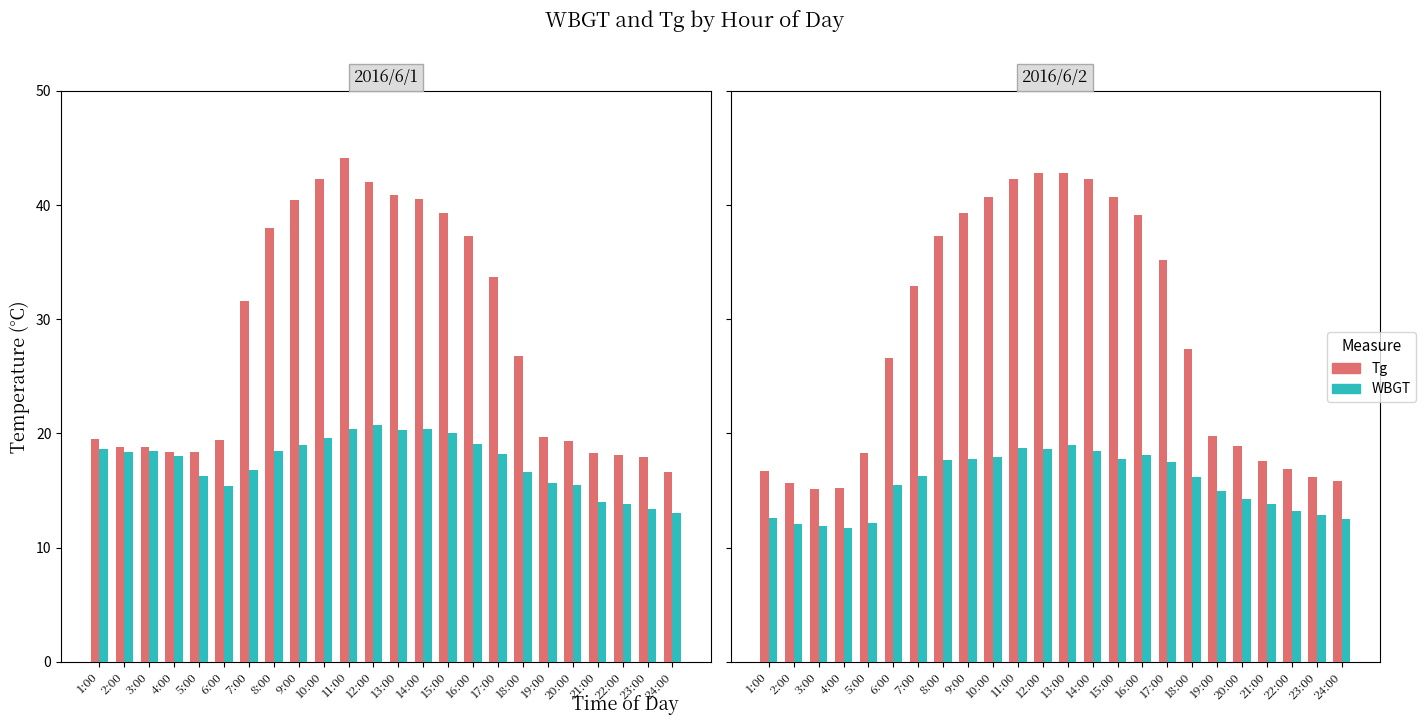

Which series has the largest range (max minus min)?

Tg